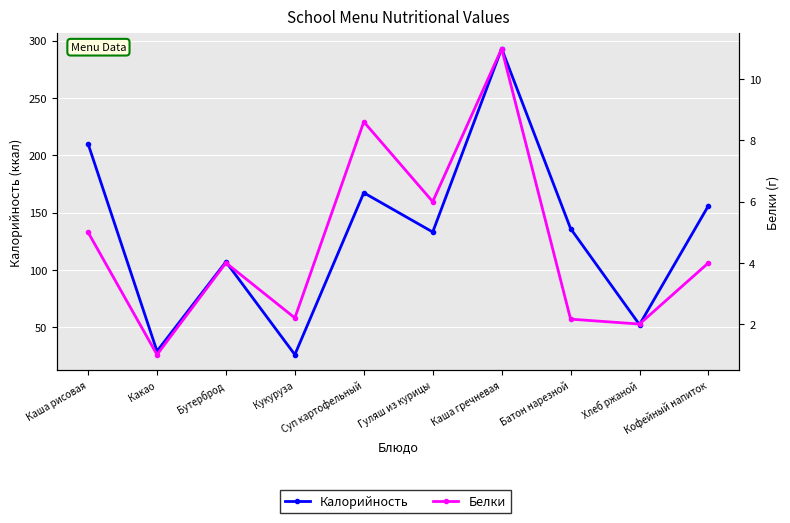

List the series in order of their overall mean, highest first.

Калорийность, Белки